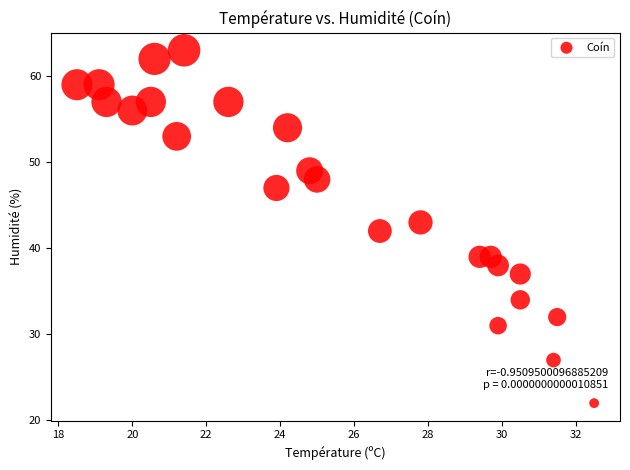

What is the range of Y values (max minus min)?

41